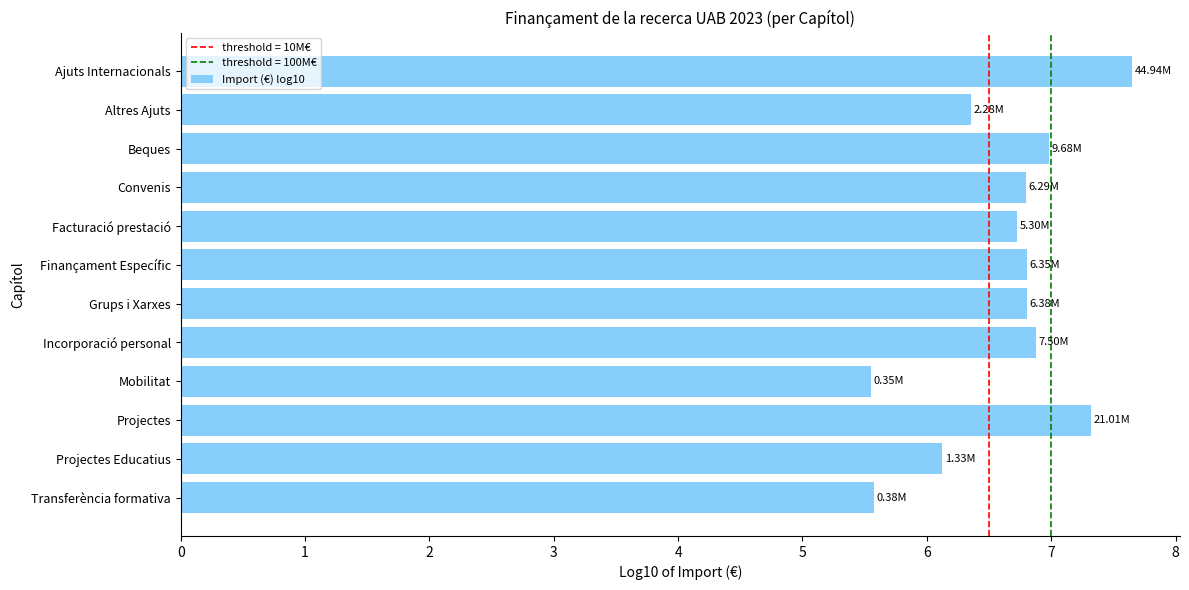

Approximately how many times larger is the value at Mobilitat compared to Incorporació personal?

0.8